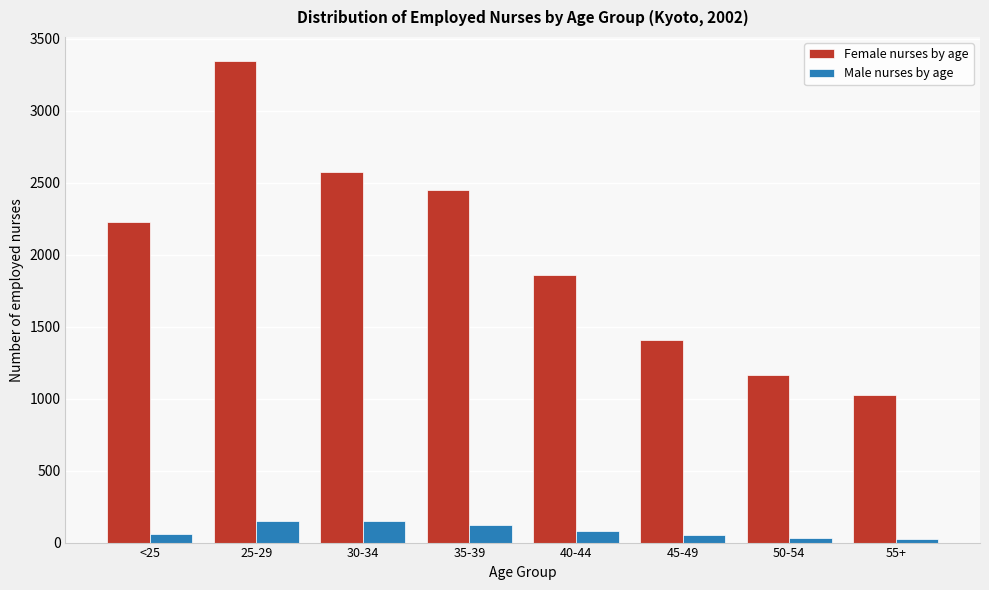

What is the difference between the maximum and minimum values in the Male nurses by age series?

125